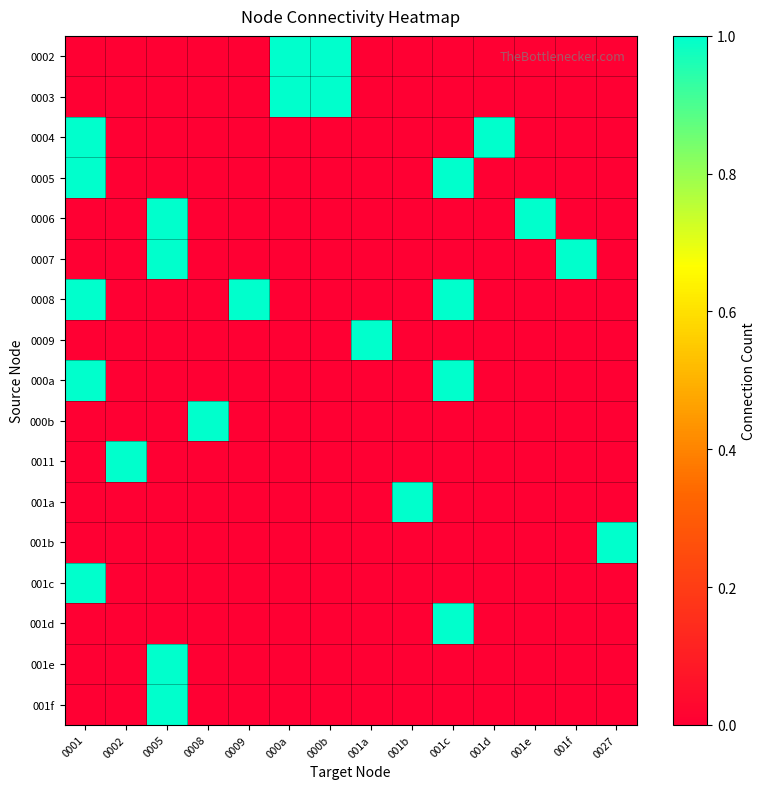

Reading right to left, what are all the values shown in this chart?

0002: 0027=0	001f=0	001e=0	001d=0	001c=0	001b=0	001a=0	000b=1	000a=1	0009=0	0008=0	0005=0	0002=0	0001=0
0003: 0027=0	001f=0	001e=0	001d=0	001c=0	001b=0	001a=0	000b=1	000a=1	0009=0	0008=0	0005=0	0002=0	0001=0
0004: 0027=0	001f=0	001e=0	001d=1	001c=0	001b=0	001a=0	000b=0	000a=0	0009=0	0008=0	0005=0	0002=0	0001=1
0005: 0027=0	001f=0	001e=0	001d=0	001c=1	001b=0	001a=0	000b=0	000a=0	0009=0	0008=0	0005=0	0002=0	0001=1
0006: 0027=0	001f=0	001e=1	001d=0	001c=0	001b=0	001a=0	000b=0	000a=0	0009=0	0008=0	0005=1	0002=0	0001=0
0007: 0027=0	001f=1	001e=0	001d=0	001c=0	001b=0	001a=0	000b=0	000a=0	0009=0	0008=0	0005=1	0002=0	0001=0
0008: 0027=0	001f=0	001e=0	001d=0	001c=1	001b=0	001a=0	000b=0	000a=0	0009=1	0008=0	0005=0	0002=0	0001=1
0009: 0027=0	001f=0	001e=0	001d=0	001c=0	001b=0	001a=1	000b=0	000a=0	0009=0	0008=0	0005=0	0002=0	0001=0
000a: 0027=0	001f=0	001e=0	001d=0	001c=1	001b=0	001a=0	000b=0	000a=0	0009=0	0008=0	0005=0	0002=0	0001=1
000b: 0027=0	001f=0	001e=0	001d=0	001c=0	001b=0	001a=0	000b=0	000a=0	0009=0	0008=1	0005=0	0002=0	0001=0
0011: 0027=0	001f=0	001e=0	001d=0	001c=0	001b=0	001a=0	000b=0	000a=0	0009=0	0008=0	0005=0	0002=1	0001=0
001a: 0027=0	001f=0	001e=0	001d=0	001c=0	001b=1	001a=0	000b=0	000a=0	0009=0	0008=0	0005=0	0002=0	0001=0
001b: 0027=1	001f=0	001e=0	001d=0	001c=0	001b=0	001a=0	000b=0	000a=0	0009=0	0008=0	0005=0	0002=0	0001=0
001c: 0027=0	001f=0	001e=0	001d=0	001c=0	001b=0	001a=0	000b=0	000a=0	0009=0	0008=0	0005=0	0002=0	0001=1
001d: 0027=0	001f=0	001e=0	001d=0	001c=1	001b=0	001a=0	000b=0	000a=0	0009=0	0008=0	0005=0	0002=0	0001=0
001e: 0027=0	001f=0	001e=0	001d=0	001c=0	001b=0	001a=0	000b=0	000a=0	0009=0	0008=0	0005=1	0002=0	0001=0
001f: 0027=0	001f=0	001e=0	001d=0	001c=0	001b=0	001a=0	000b=0	000a=0	0009=0	0008=0	0005=1	0002=0	0001=0